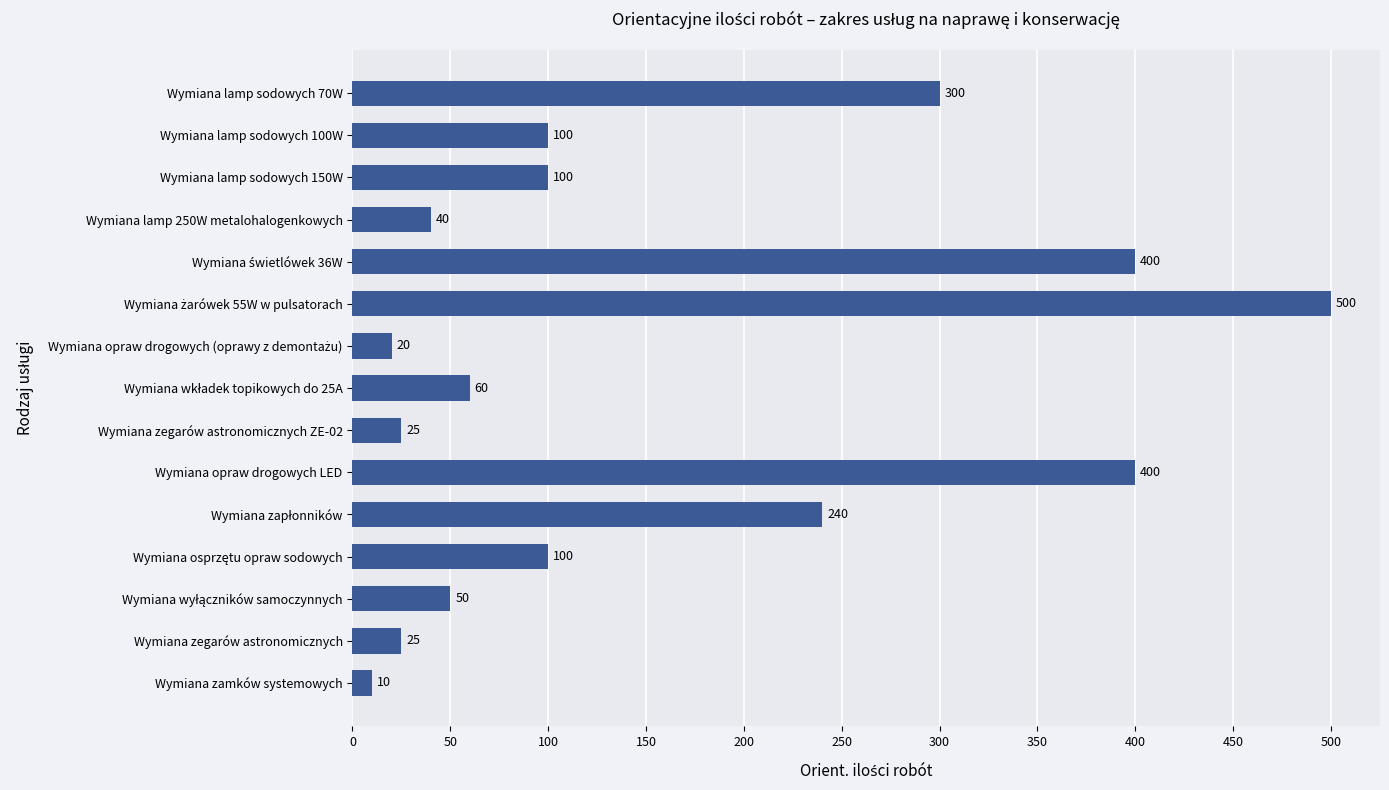

What is the smallest value displayed?

10